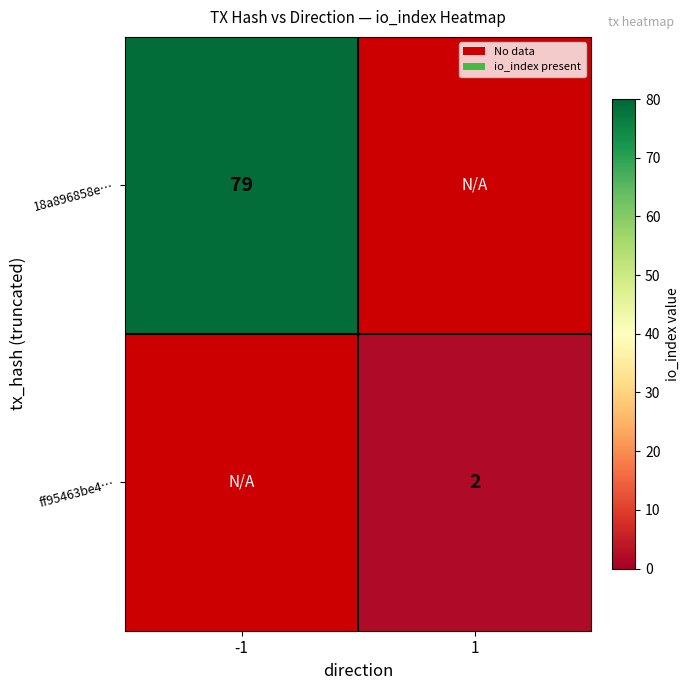

Is it true that ff95463be4… equals 3 at 1?

False